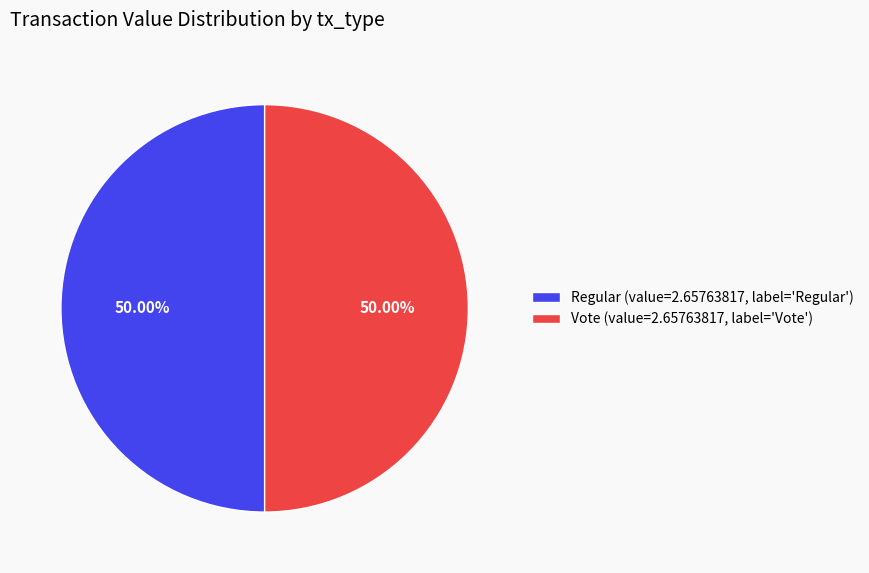

Do Vote (value=2.65763817, label='Vote') and Regular (value=2.65763817, label='Regular') together represent more than half of the pie?

Yes